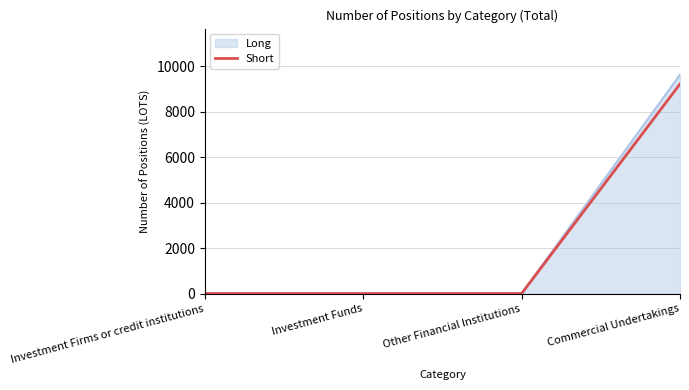

True or false: Long has more than 2 points higher than both neighbors.

False